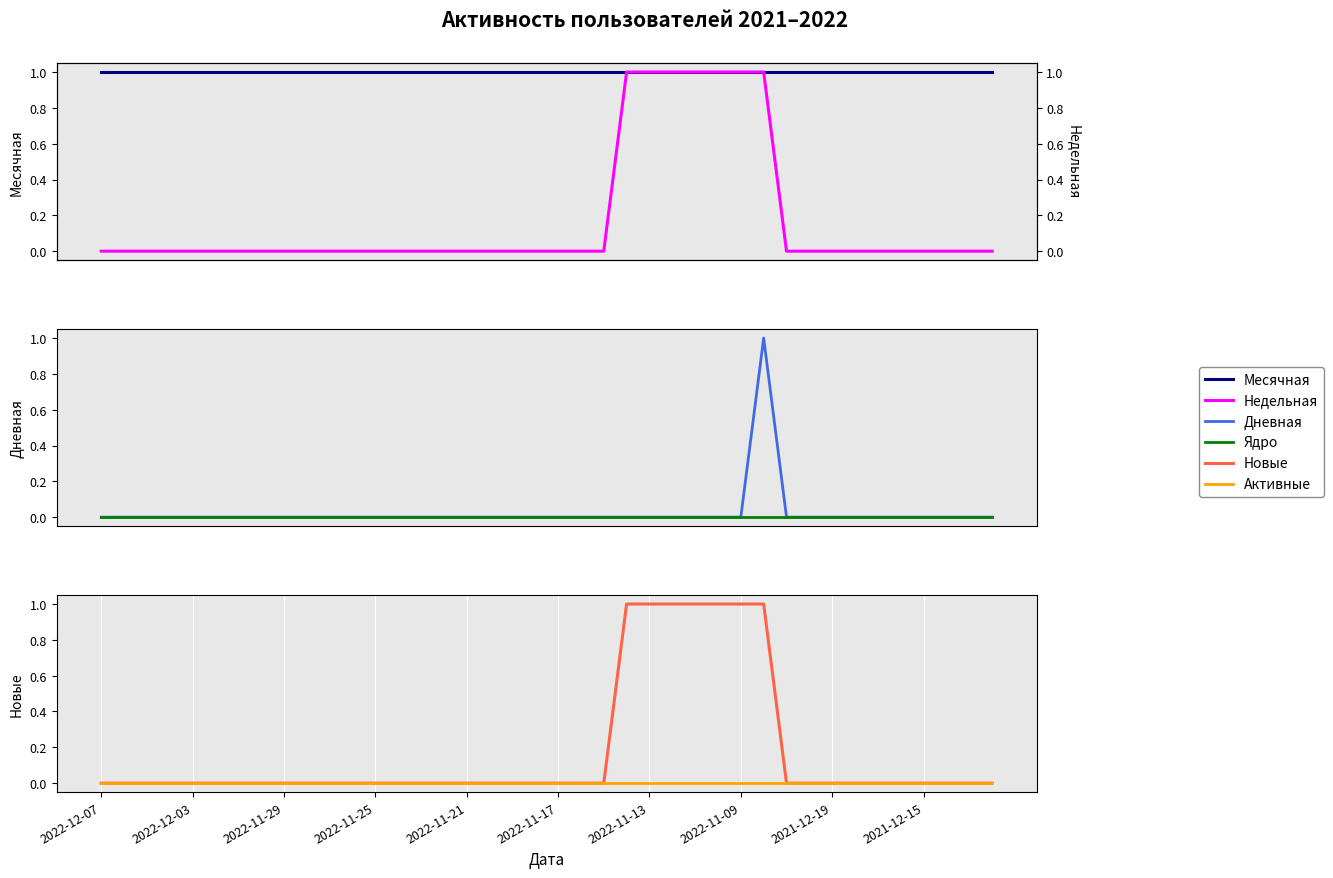

True or false: Новые and Активные cross at least once.

False